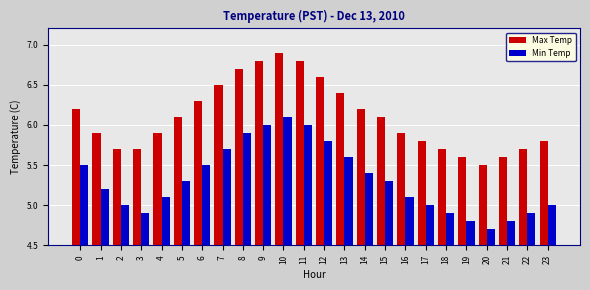

The Min Temp series shows 1.8 at 19. True or false?

False